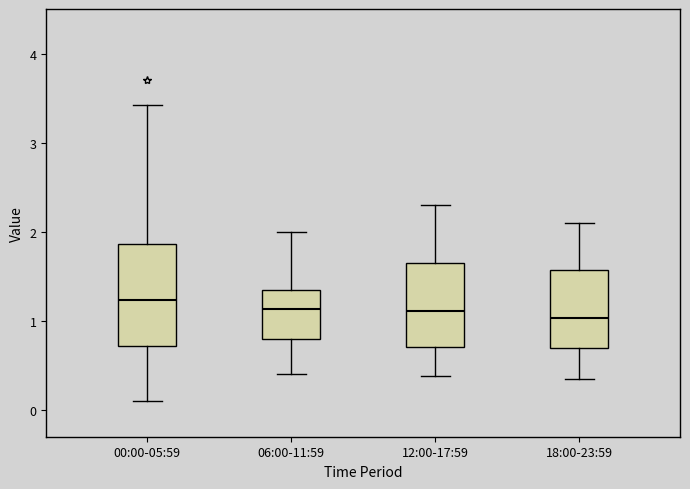

Comparing the boxes themselves (not the whiskers), which one is the tallest?

00:00-05:59